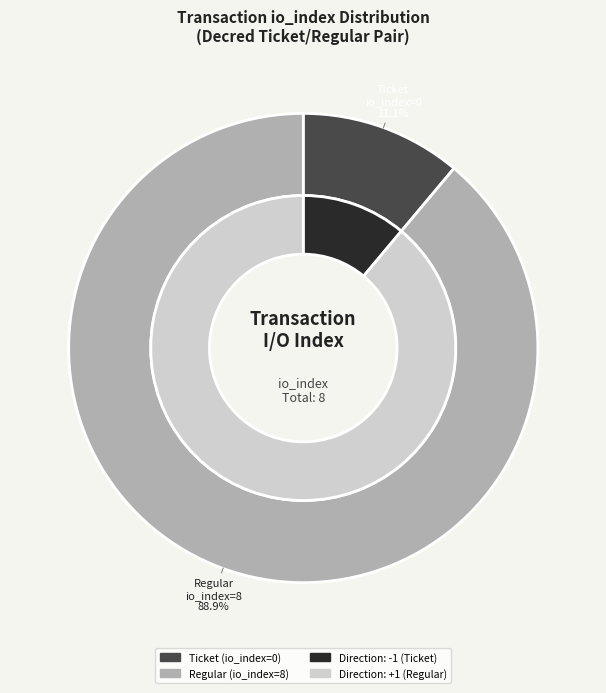

Rank the categories by value from highest to lowest.

tx_type: Regular (io_index=8), tx_type: Ticket (io_index=0)